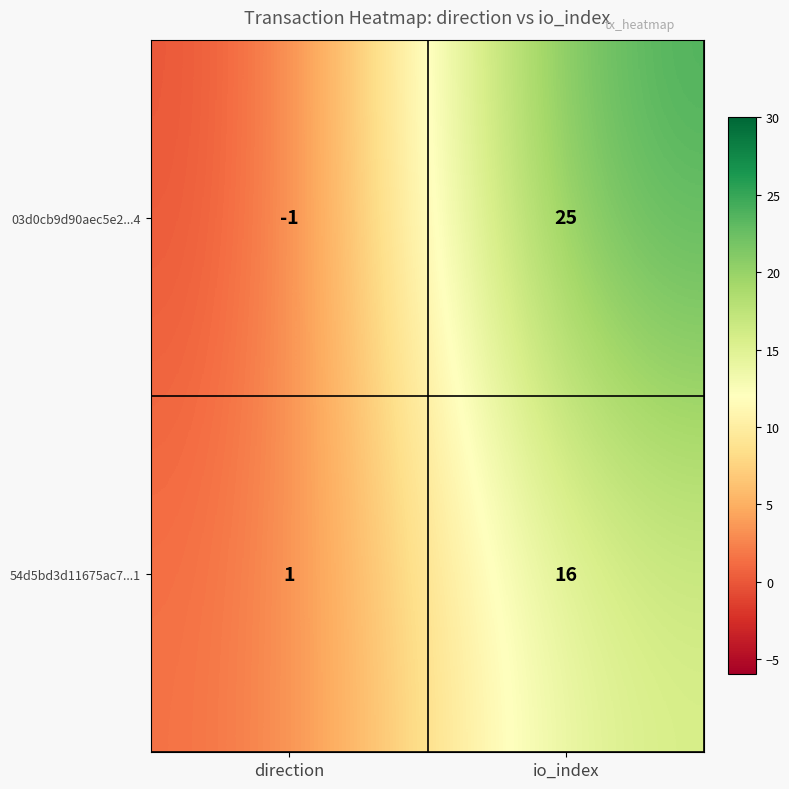

Which series has the largest range (max minus min)?

03d0cb9d90aec5e2...4